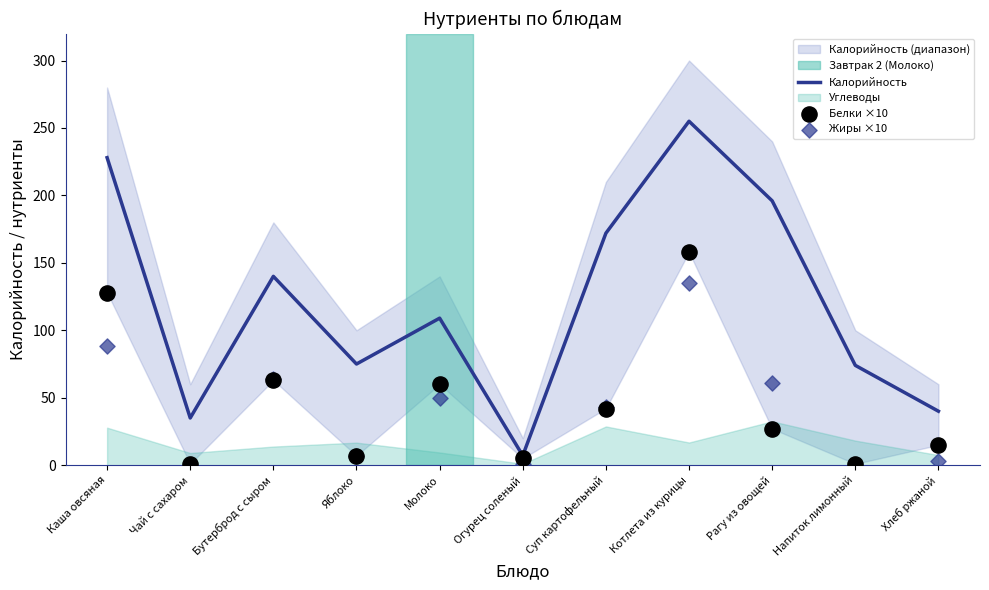

At which category is the sum across all series the highest?

Котлета из курицы